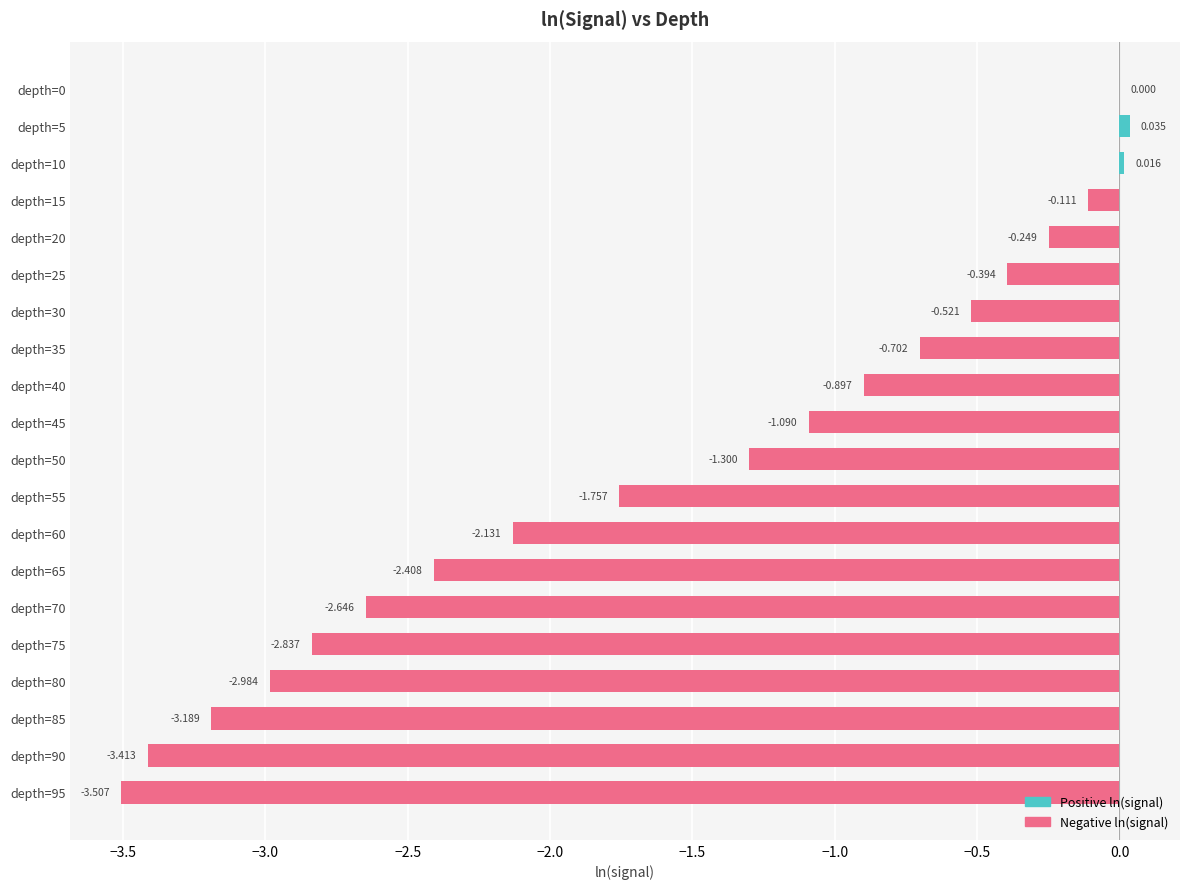

What is the difference between the second highest and minimum values?

3.5